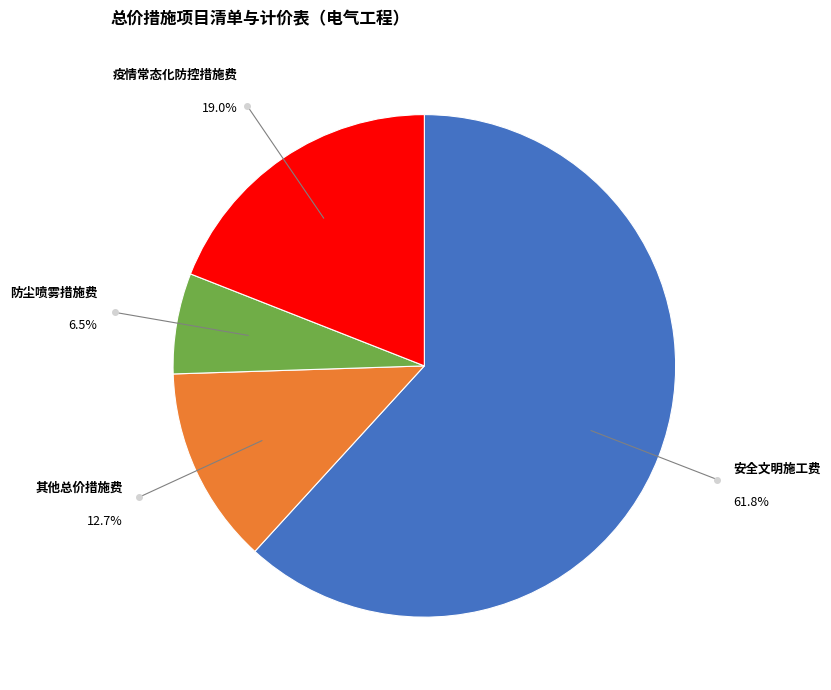

What percentage is the 其他总价措施费 slice, to the nearest percent?

13%